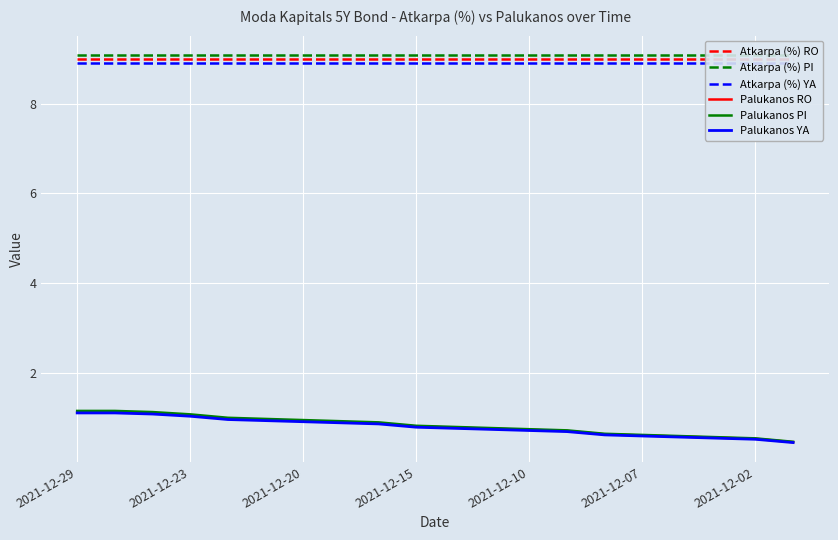

Is this an area chart (filled region under the line)?

No